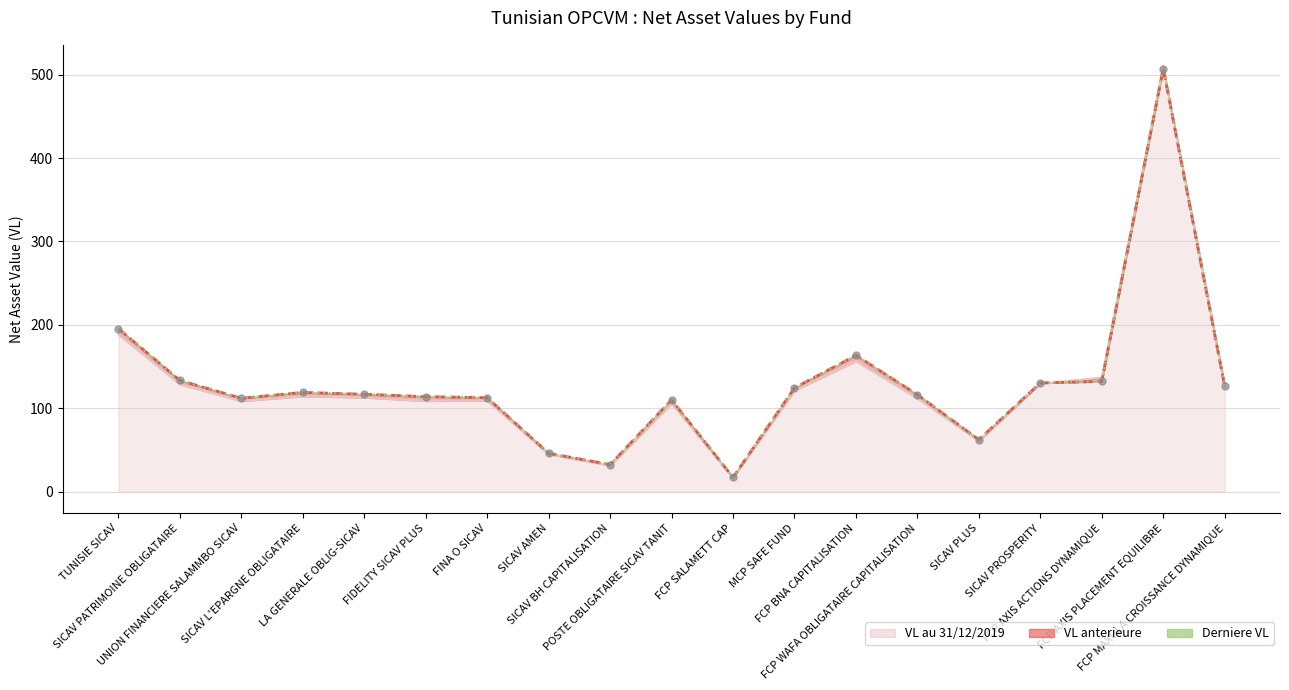

Which series has the largest Y range (max minus min)?

VL au 31/12/2019 (line)